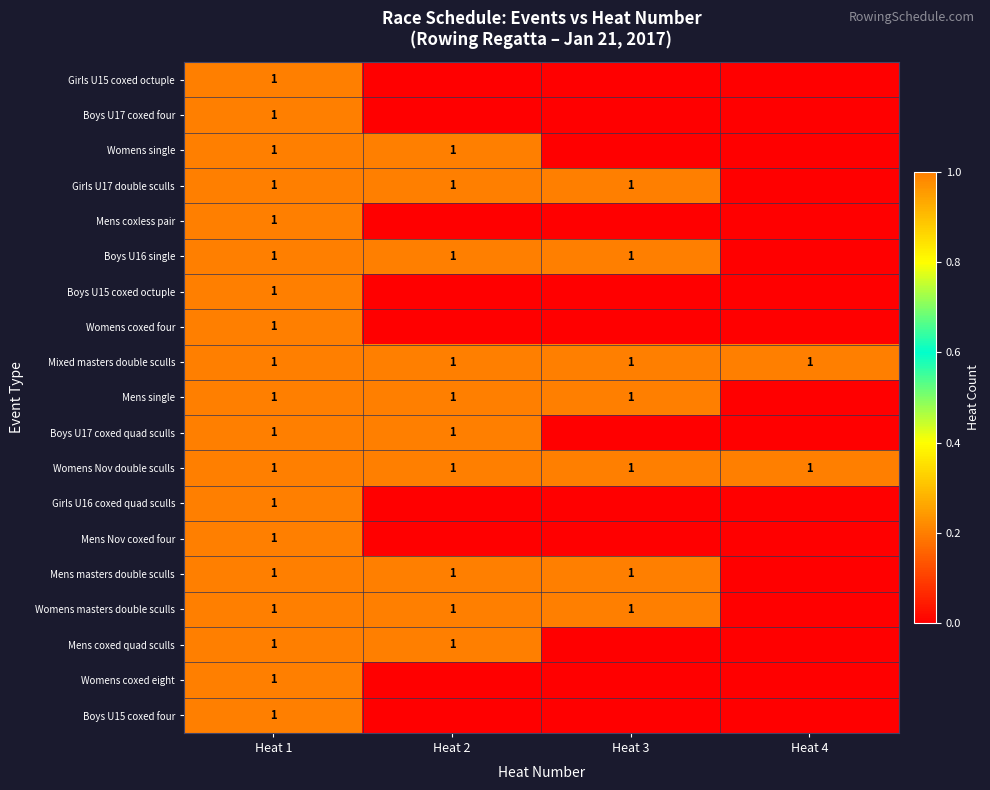

Which has a higher value, Heat 1 or Heat 4?

Heat 1